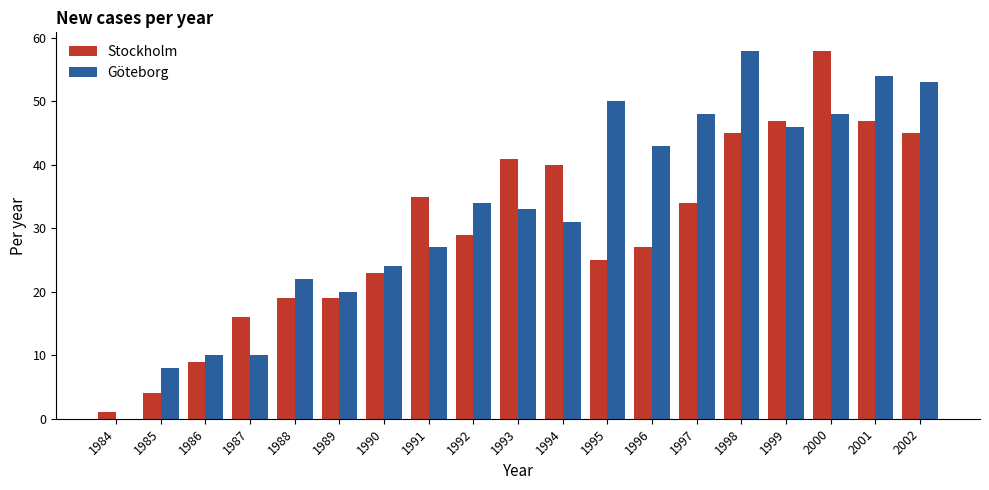

Which series has the largest total across all categories?

Göteborg